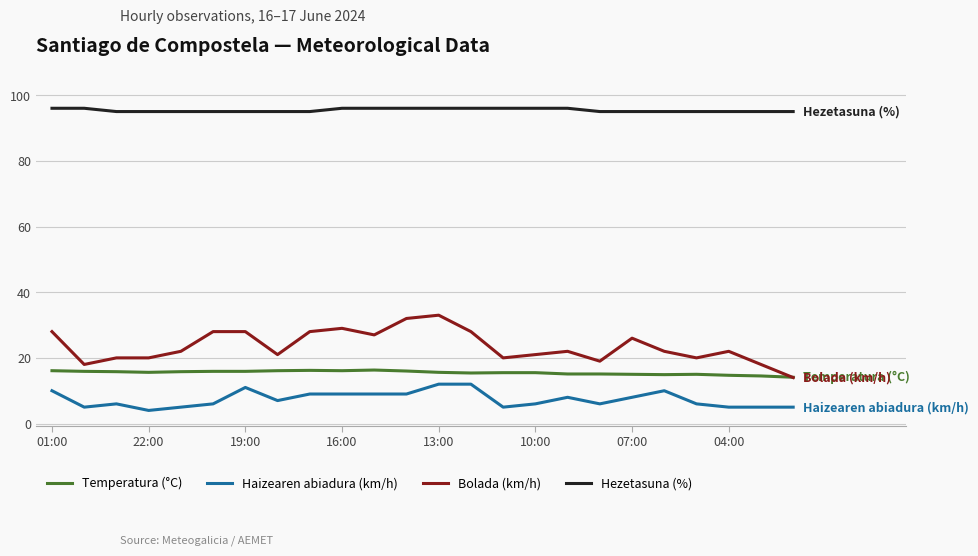

List the series in order of their peak value, highest first.

Hezetasuna (%), Bolada (km/h), Temperatura (°C), Haizearen abiadura (km/h)